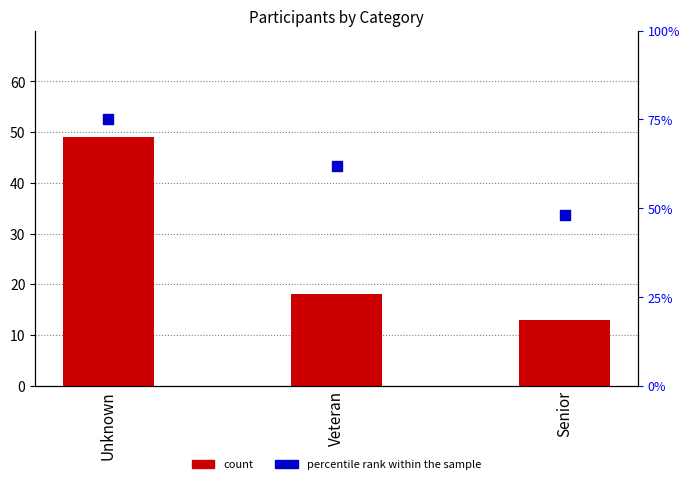

Which series contains the highest Y value?

percentile rank within the sample